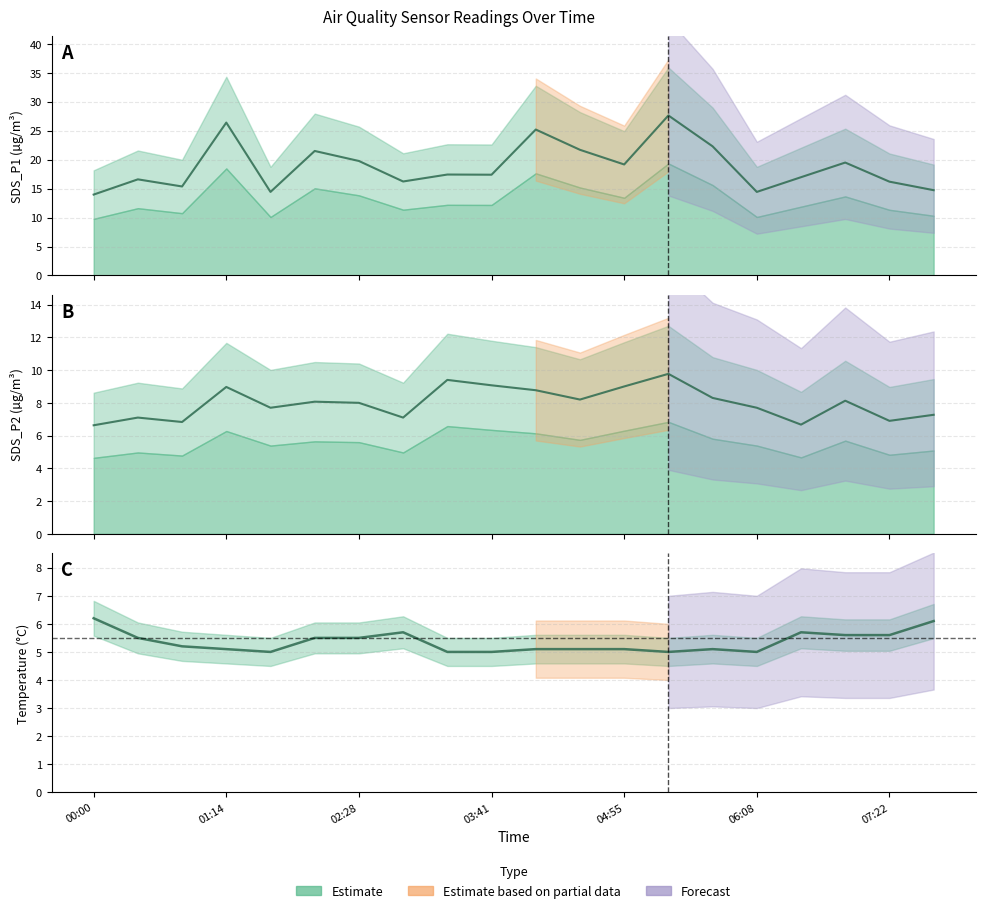

What is the difference between the Temp values at 03:17 and 02:03?

0.5